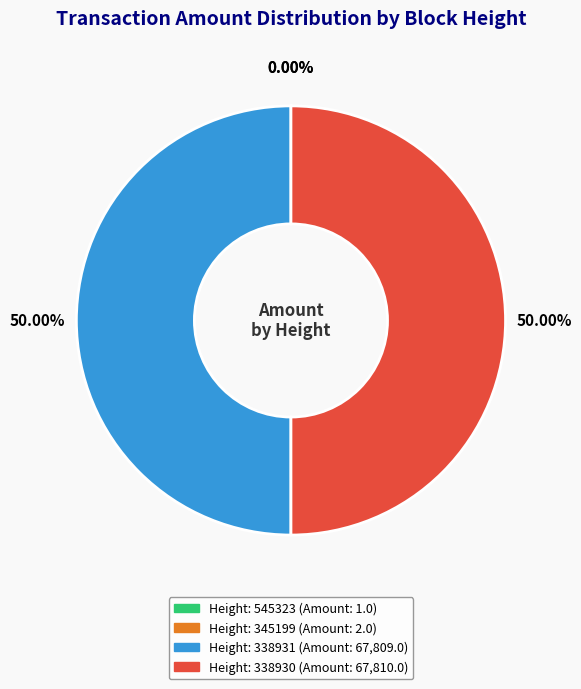

What is the ratio of the value at Height: 338931 (Amount: 67,809.0) to the value at Height: 338930 (Amount: 67,810.0)?

1.0